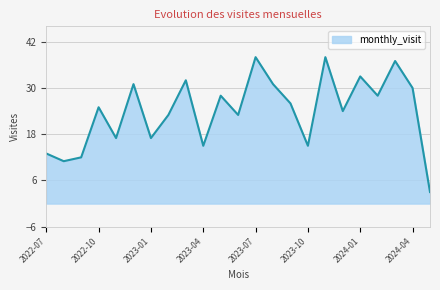

What is the difference between the maximum and minimum values?

35